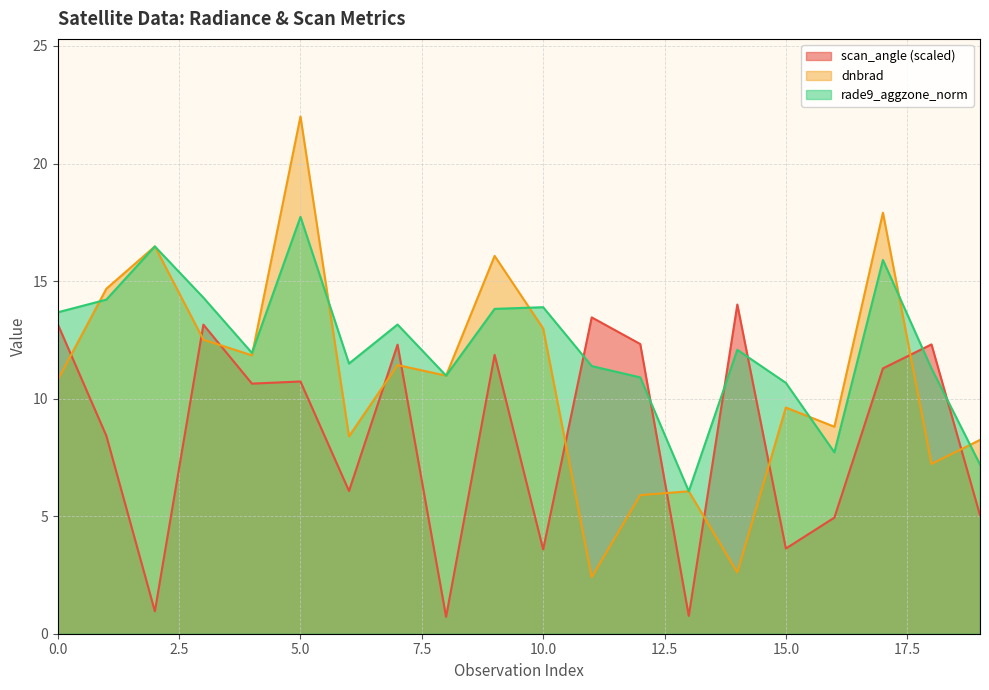

At which category does rade9_aggzone_norm reach its first local peak?

2